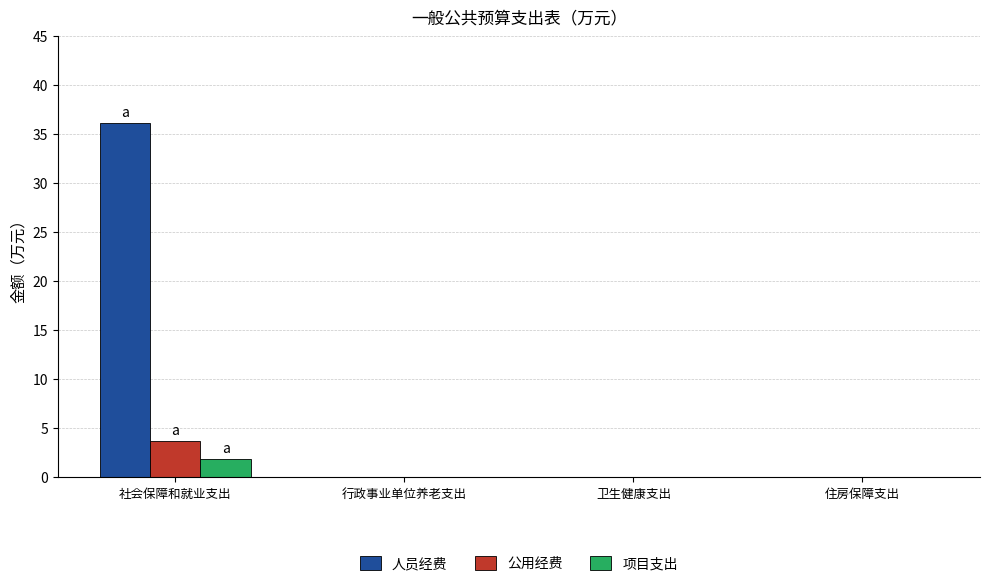

What is the highest value of the 公用经费 series?

3.6